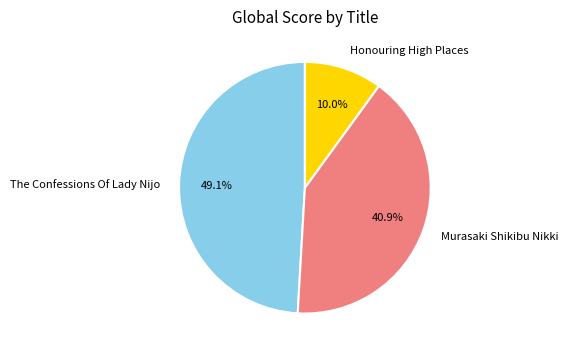

How many slices are in this pie chart?

3